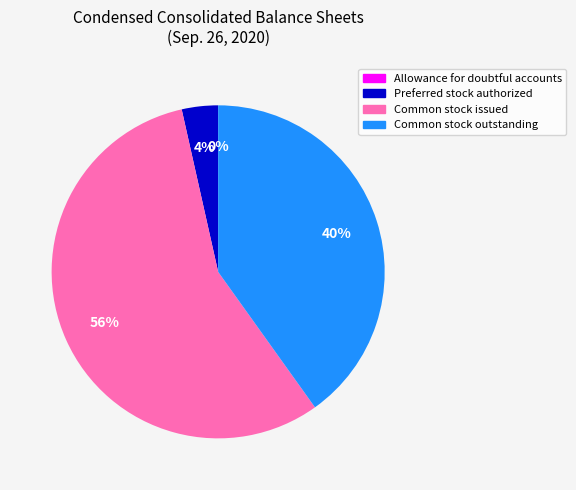

What percentage is the Common stock issued slice, to the nearest percent?

56%